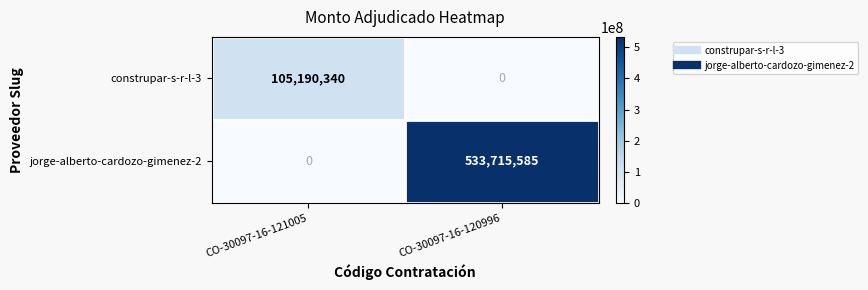

Is the value of jorge-alberto-cardozo-gimenez-2 at CO-30097-16-120996 greater than the value of construpar-s-r-l-3 at CO-30097-16-120996?

Yes